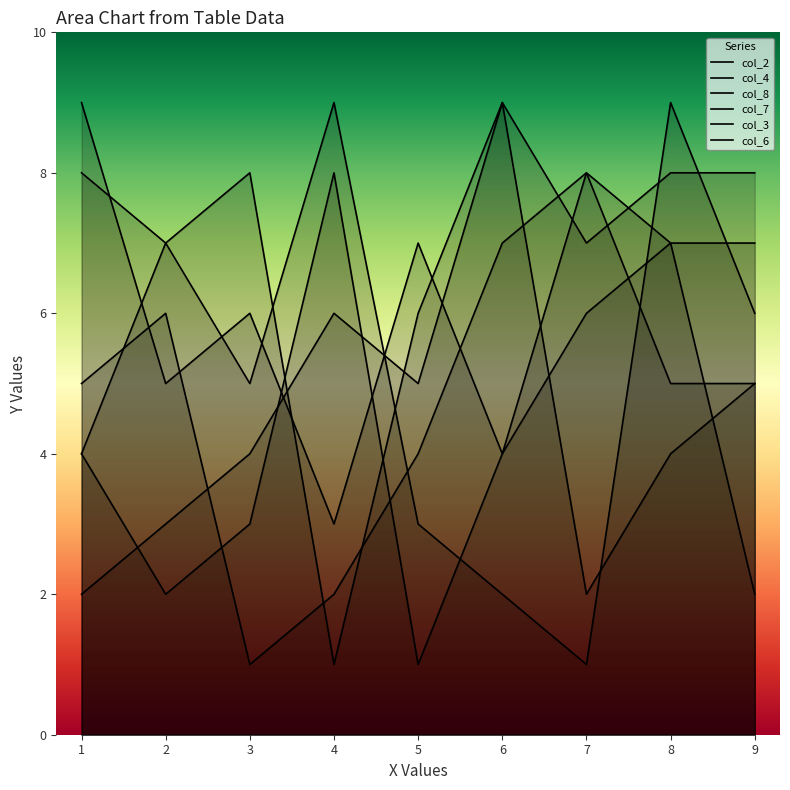

How many intersections are there between col_7 and col_8?

3